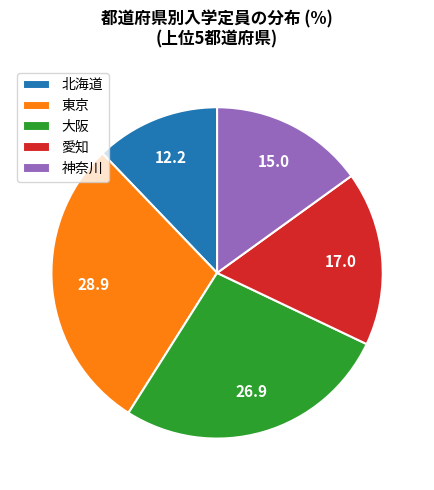

Which slice is the smallest?

北海道